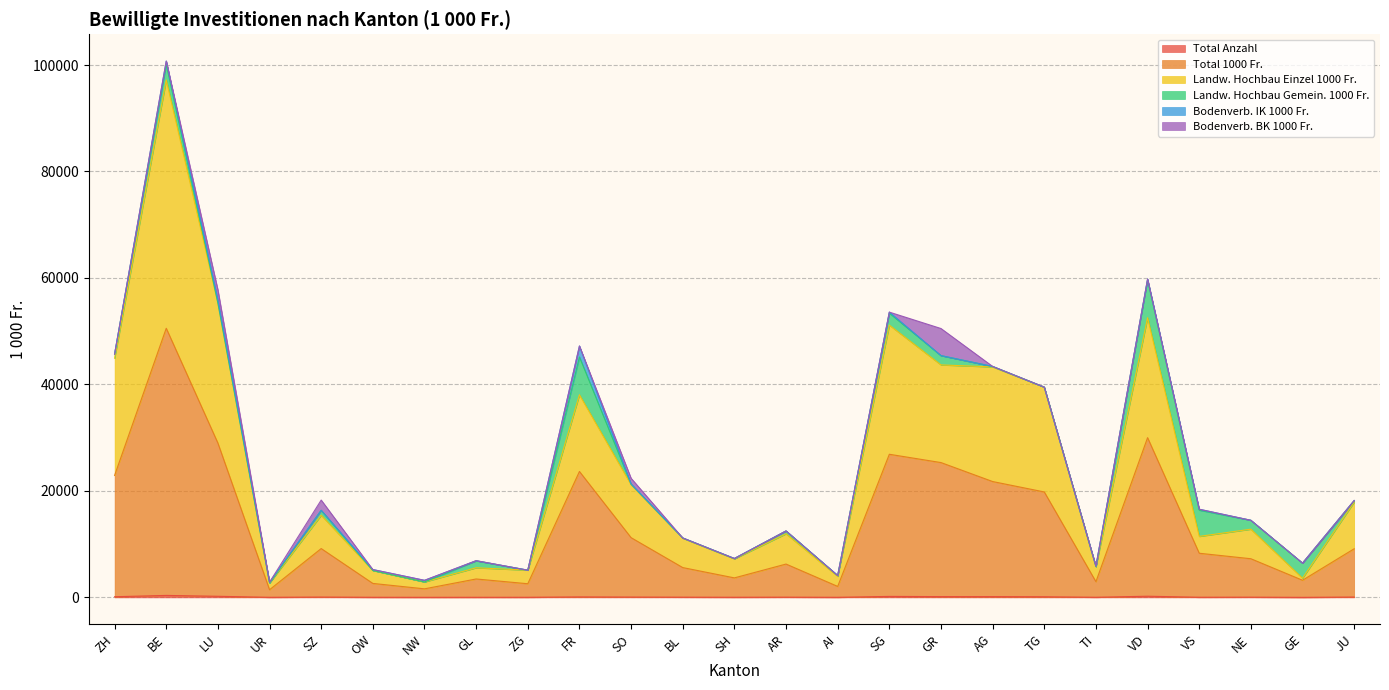

Does the chart have visible grid lines?

Yes